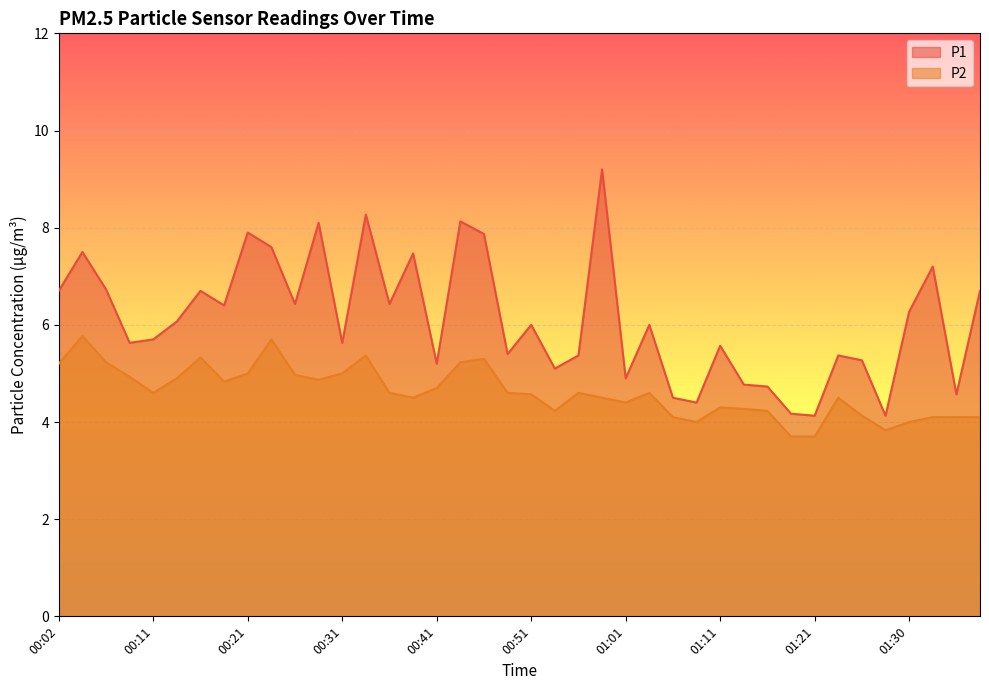

What is the sum of all P1 values?

244.2